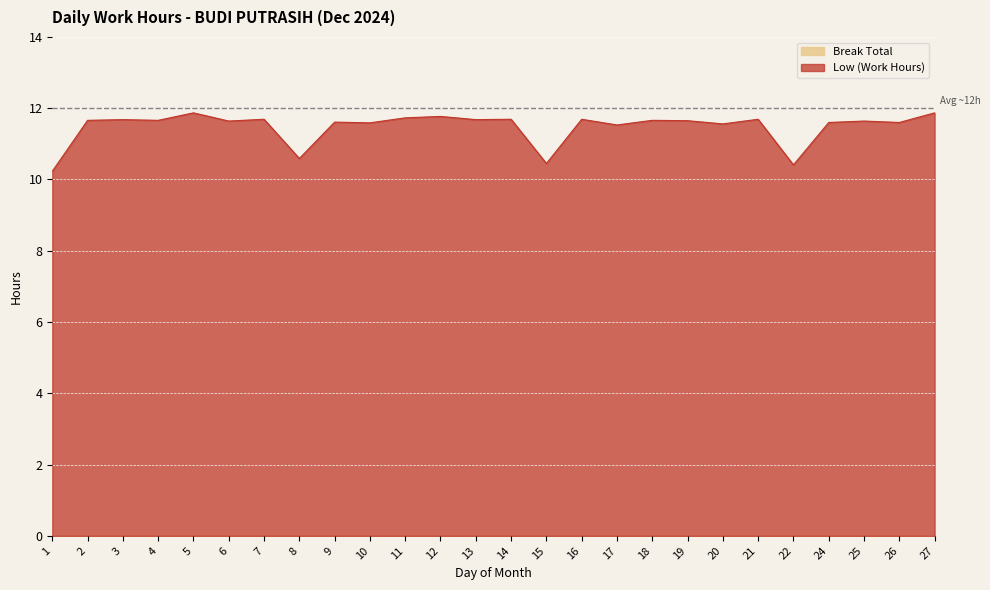

What is the difference between the maximum and second lowest values?

1.5